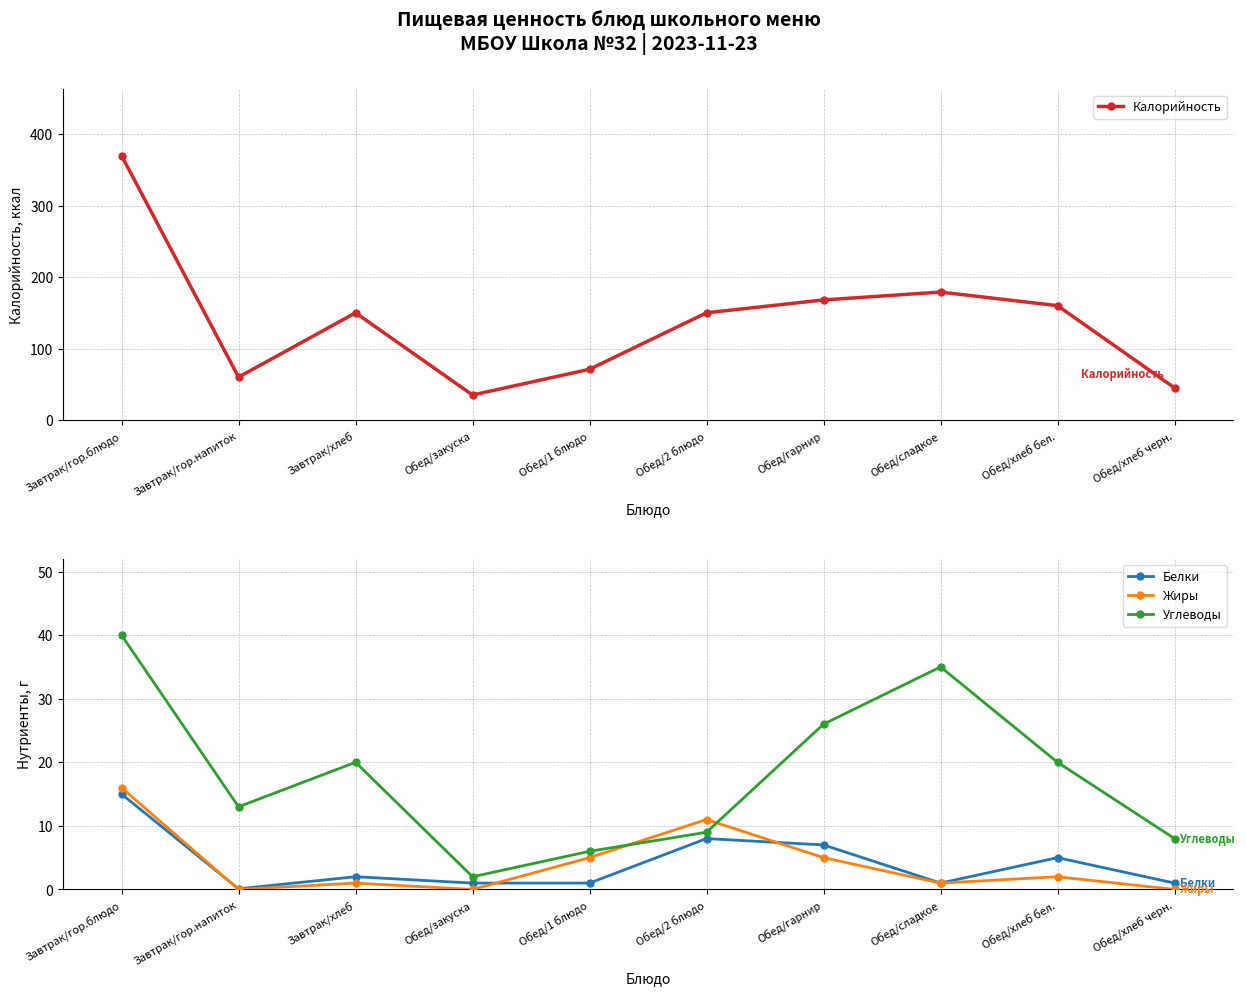

Is the value of Калорийность at Завтрак/хлеб greater than the value of Белки at Обед/гарнир?

Yes